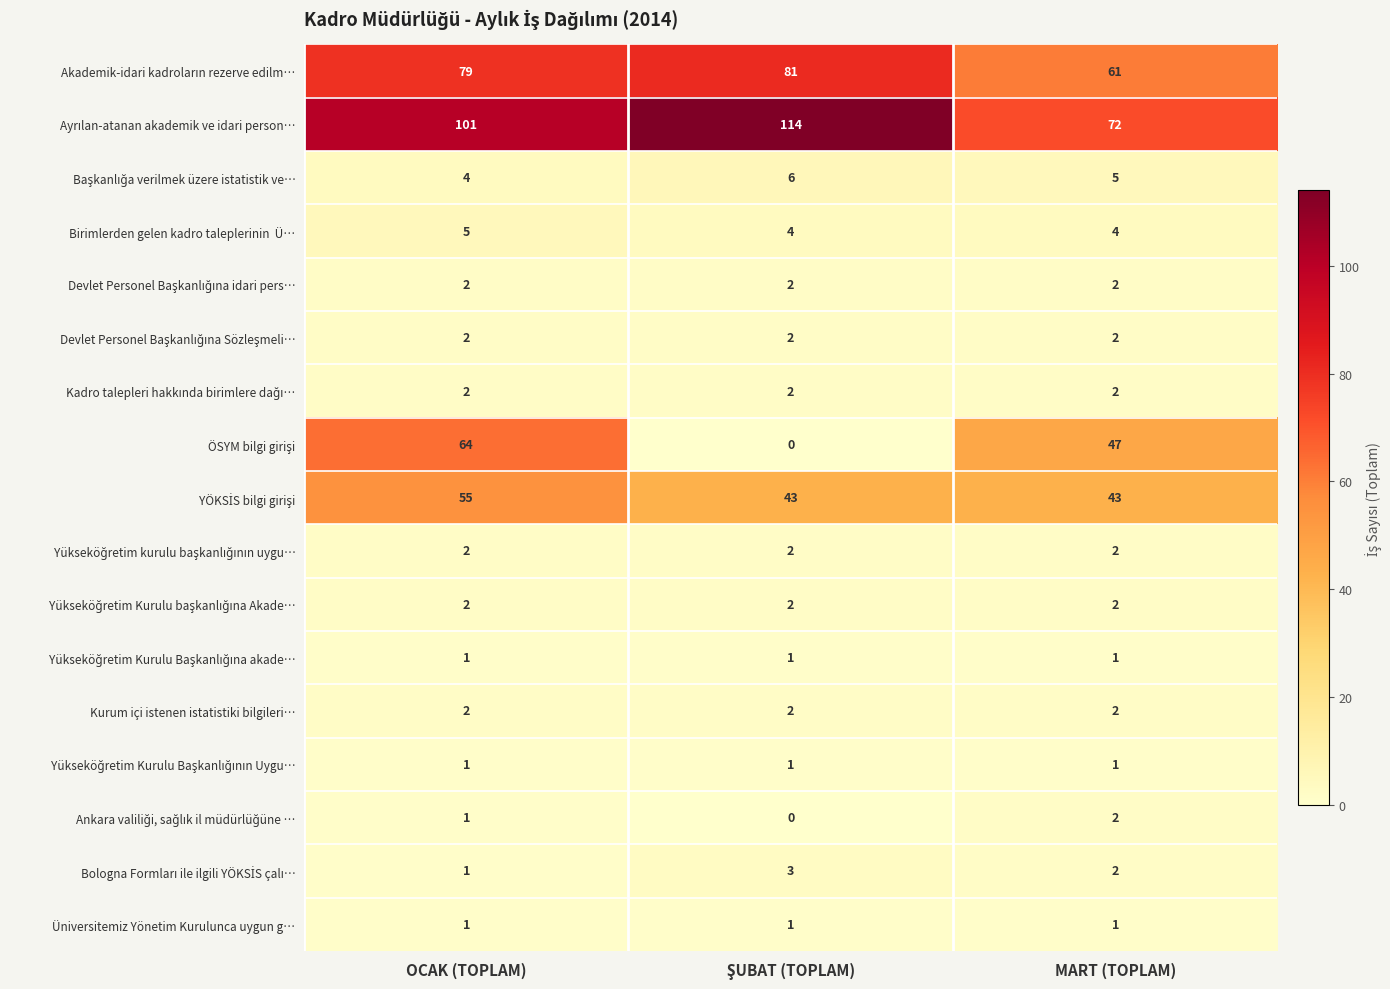

At how many categories does at least one series exceed 60?

3